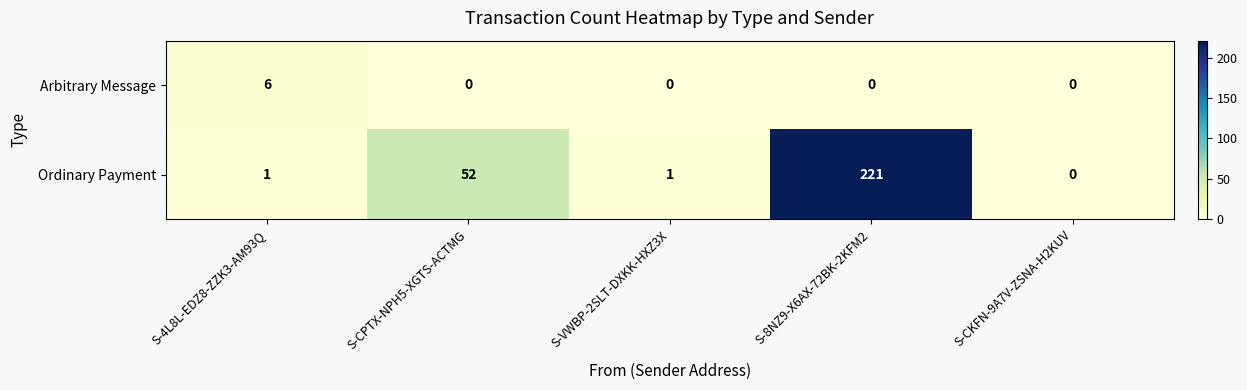

How many data points does each series have?

5